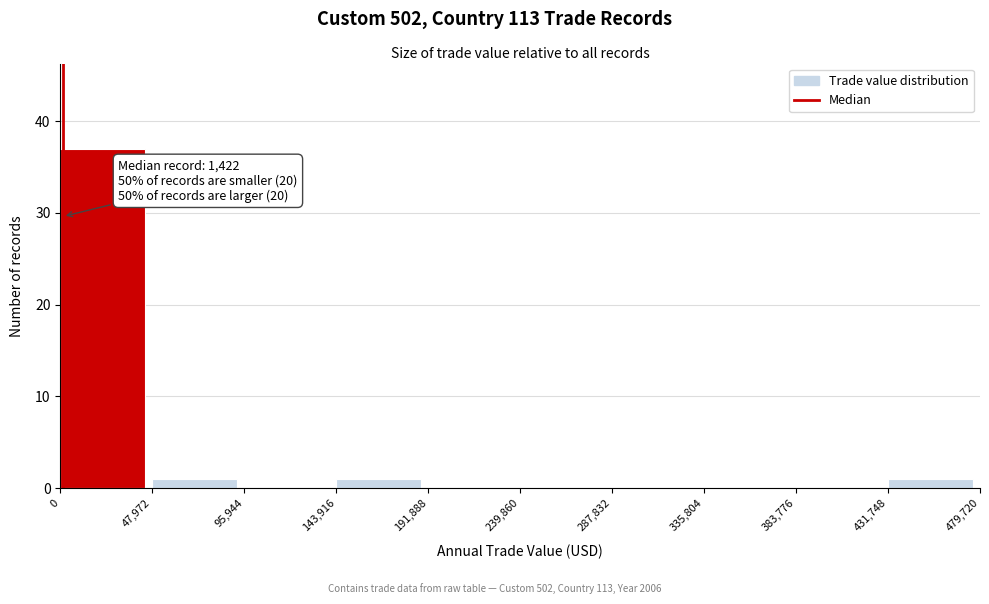

Over which range of the x-axis is the bar tallest?

0 to 47,972